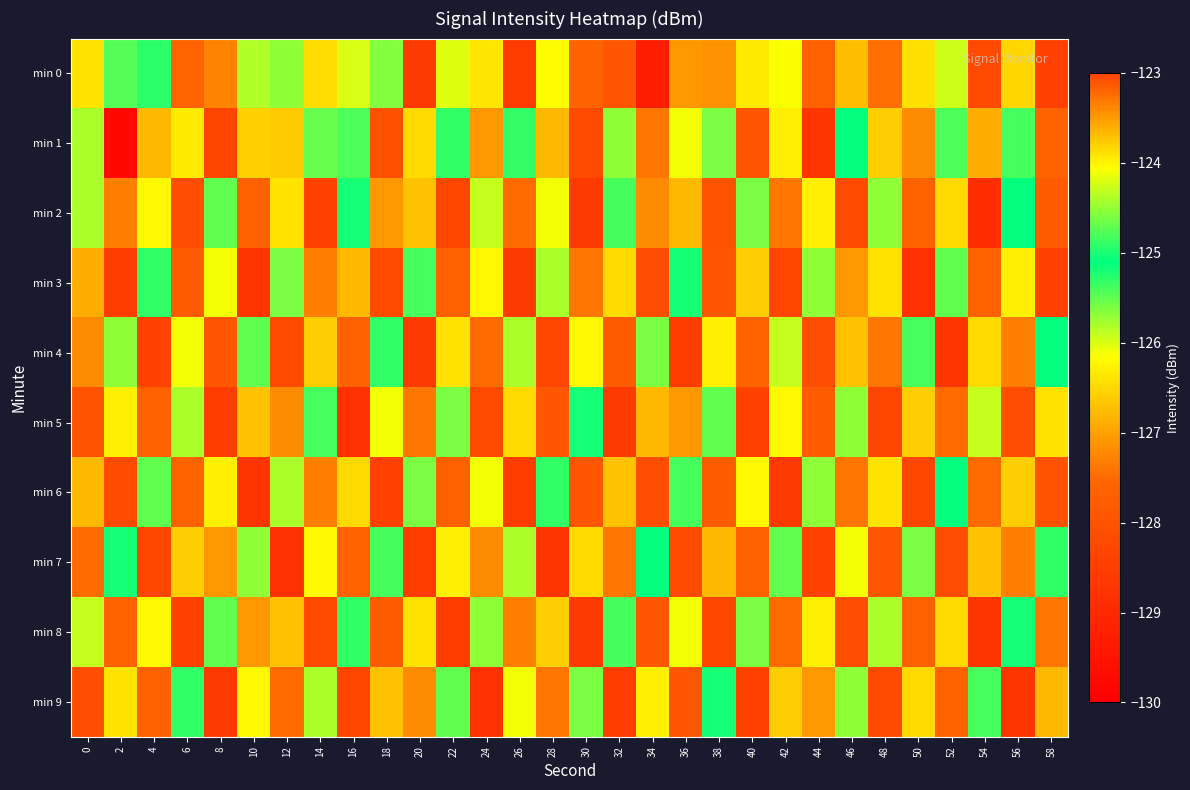

Reading left to right, transcribe all the data shown in this chart.

min 0: 0=-126.4	2=-125.4	4=-124.9	6=-127.6	8=-127.3	10=-125.8	12=-125.7	14=-126.5	16=-126.0	18=-124.6	20=-128.6	22=-126.0	24=-126.4	26=-128.6	28=-126.2	30=-127.6	32=-127.9	34=-129.3	36=-127.1	38=-127.1	40=-126.4	42=-126.1	44=-127.7	46=-126.7	48=-127.5	50=-126.4	52=-124.3	54=-128.2	56=-123.8	58=-128.4
min 1: 0=-124.4	2=-129.8	4=-126.8	6=-123.9	8=-128.3	10=-126.6	12=-126.6	14=-125.5	16=-124.8	18=-128.1	20=-126.5	22=-125.3	24=-127.1	26=-124.9	28=-126.8	30=-128.2	32=-125.7	34=-127.4	36=-126.1	38=-125.6	40=-127.9	42=-126.3	44=-128.7	46=-125.1	48=-126.6	50=-127.2	52=-124.8	54=-126.9	56=-125.4	58=-127.6
min 2: 0=-125.8	2=-127.3	4=-126.2	6=-128.1	8=-125.5	10=-127.7	12=-126.4	14=-128.4	16=-125.2	18=-127.1	20=-126.7	22=-128.3	24=-125.9	26=-127.5	28=-126.1	30=-128.6	32=-125.4	34=-127.2	36=-126.8	38=-128.0	40=-125.6	42=-127.4	44=-126.3	46=-128.2	48=-125.7	50=-127.6	52=-126.5	54=-128.9	56=-125.1	58=-127.8
min 3: 0=-126.9	2=-128.5	4=-125.3	6=-127.8	8=-126.1	10=-128.7	12=-125.6	14=-127.3	16=-126.8	18=-128.2	20=-125.4	22=-127.7	24=-126.2	26=-128.6	28=-125.8	30=-127.4	32=-126.5	34=-128.1	36=-125.2	38=-127.9	40=-126.6	42=-128.3	44=-125.7	46=-127.1	48=-126.4	50=-128.8	52=-125.5	54=-127.6	56=-126.3	58=-128.4
min 4: 0=-127.2	2=-125.7	4=-128.4	6=-126.1	8=-127.9	10=-125.5	12=-128.2	14=-126.6	16=-127.7	18=-125.3	20=-128.6	22=-126.4	24=-127.5	26=-125.8	28=-128.3	30=-126.2	32=-127.8	34=-125.6	36=-128.5	38=-126.3	40=-127.6	42=-125.9	44=-128.1	46=-126.7	48=-127.4	50=-125.4	52=-128.7	54=-126.5	56=-127.3	58=-125.1
min 5: 0=-128.0	2=-126.3	4=-127.7	6=-125.8	8=-128.5	10=-126.7	12=-127.2	14=-125.4	16=-128.8	18=-126.1	20=-127.4	22=-125.6	24=-128.2	26=-126.5	28=-127.9	30=-125.2	32=-128.6	34=-126.8	36=-127.1	38=-125.5	40=-128.4	42=-126.2	44=-127.8	46=-125.7	48=-128.3	50=-126.6	52=-127.5	54=-125.9	56=-128.1	58=-126.4
min 6: 0=-126.8	2=-128.2	4=-125.5	6=-127.6	8=-126.3	10=-128.7	12=-125.8	14=-127.3	16=-126.5	18=-128.4	20=-125.6	22=-127.7	24=-126.1	26=-128.5	28=-125.3	30=-127.9	32=-126.7	34=-128.1	36=-125.4	38=-127.8	40=-126.2	42=-128.6	44=-125.7	46=-127.4	48=-126.4	50=-128.3	52=-125.1	54=-127.5	56=-126.6	58=-128.0
min 7: 0=-127.5	2=-125.2	4=-128.3	6=-126.6	8=-127.1	10=-125.7	12=-128.8	14=-126.2	16=-127.6	18=-125.4	20=-128.5	22=-126.3	24=-127.2	26=-125.8	28=-128.7	30=-126.5	32=-127.4	34=-125.1	36=-128.2	38=-126.8	40=-127.7	42=-125.5	44=-128.4	46=-126.1	48=-127.9	50=-125.6	52=-128.1	54=-126.7	56=-127.3	58=-125.3
min 8: 0=-125.9	2=-127.6	4=-126.2	6=-128.4	8=-125.5	10=-127.1	12=-126.7	14=-128.2	16=-125.3	18=-127.8	20=-126.4	22=-128.5	24=-125.7	26=-127.3	28=-126.6	30=-128.6	32=-125.4	34=-127.9	36=-126.1	38=-128.3	40=-125.6	42=-127.5	44=-126.3	46=-128.1	48=-125.8	50=-127.7	52=-126.5	54=-128.7	56=-125.2	58=-127.4
min 9: 0=-128.1	2=-126.4	4=-127.7	6=-125.3	8=-128.6	10=-126.2	12=-127.5	14=-125.8	16=-128.3	18=-126.7	20=-127.2	22=-125.5	24=-128.8	26=-126.1	28=-127.4	30=-125.6	32=-128.5	34=-126.3	36=-127.9	38=-125.2	40=-128.4	42=-126.6	44=-127.1	46=-125.7	48=-128.2	50=-126.5	52=-127.6	54=-125.4	56=-128.7	58=-126.8